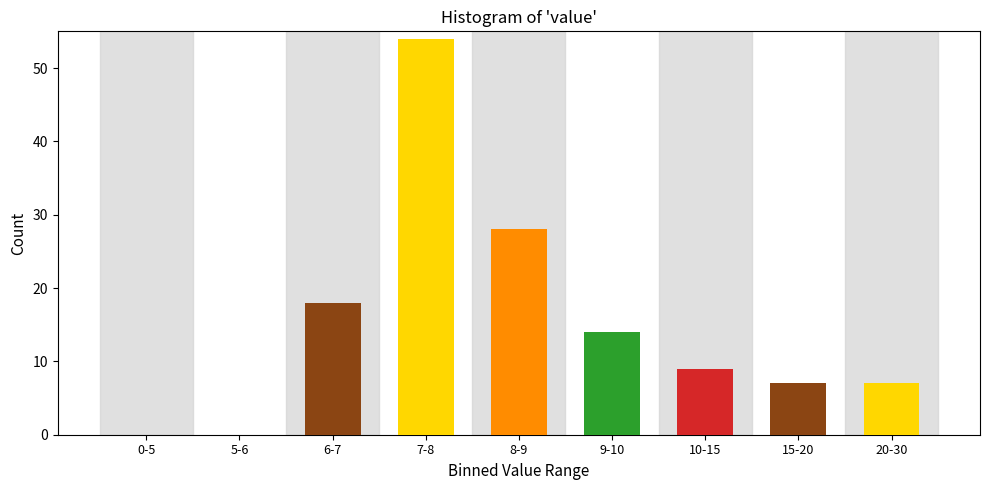

Reading left to right, transcribe all the data shown in this chart.

0-5=0	5-6=0	6-7=18	7-8=54	8-9=28	9-10=14	10-15=9	15-20=7	20-30=7